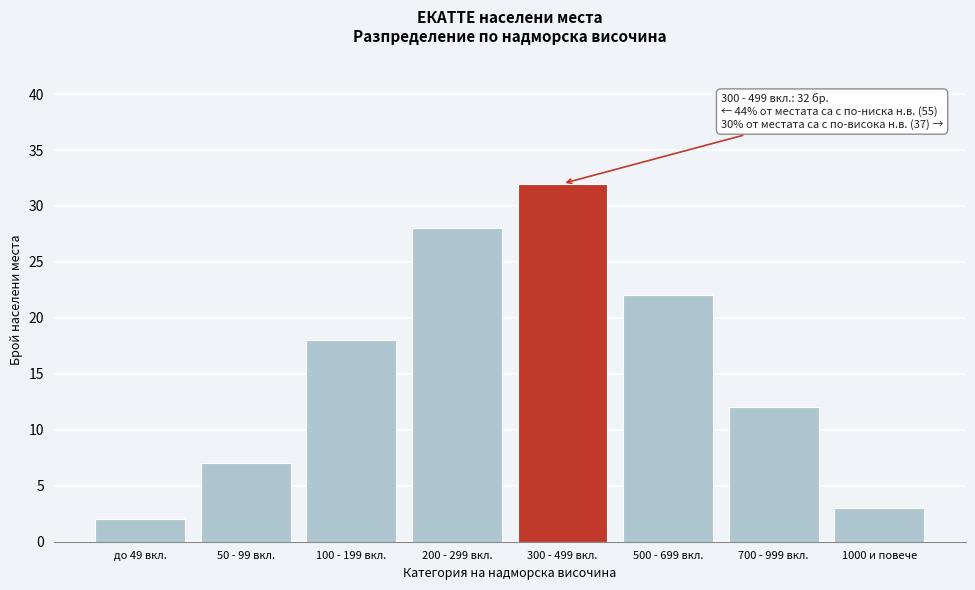

Reading right to left, what are all the values shown in this chart?

1000 и повече=3	700 - 999 вкл.=12	500 - 699 вкл.=22	300 - 499 вкл.=32	200 - 299 вкл.=28	100 - 199 вкл.=18	50 - 99 вкл.=7	до 49 вкл.=2